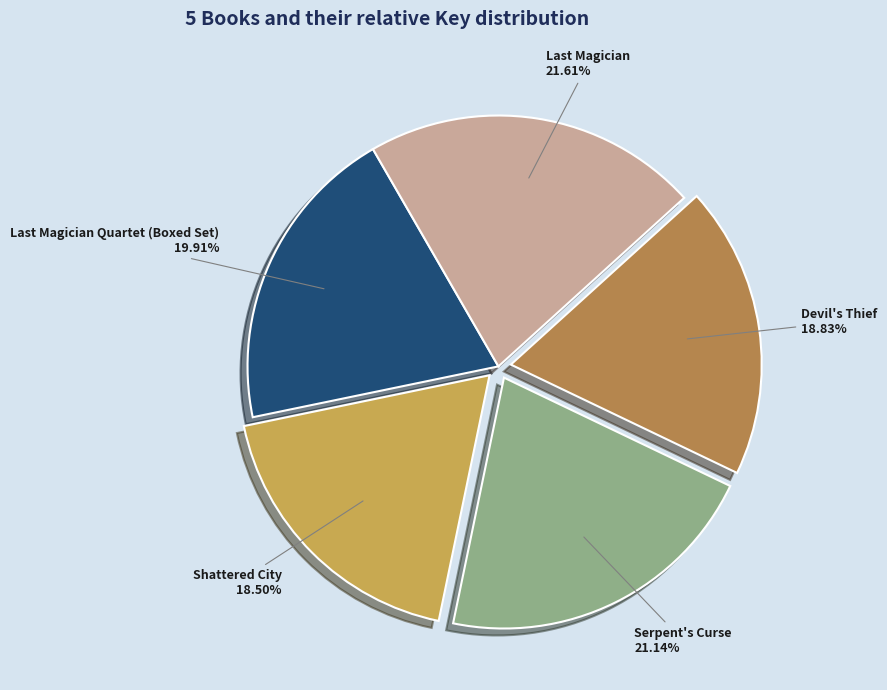

How many segments does this pie chart have?

5